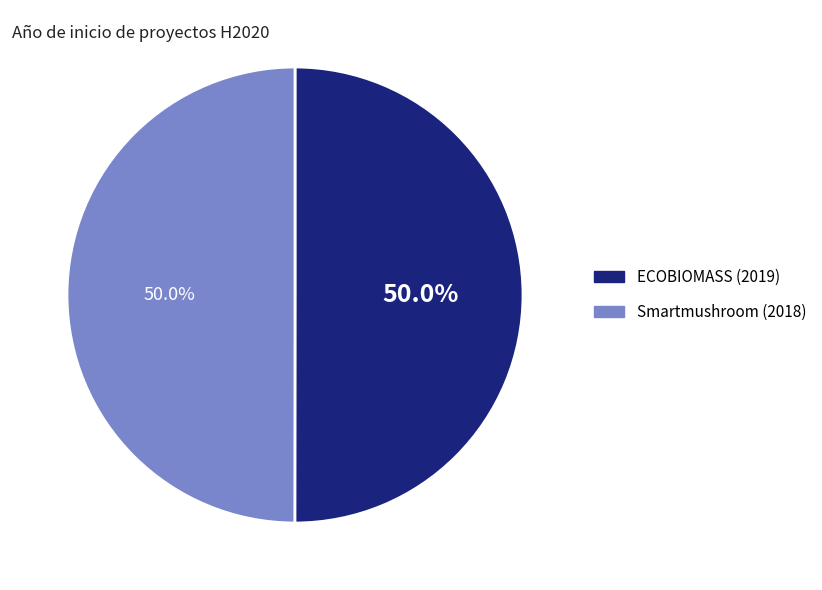

What percentage do ECOBIOMASS (2019) and Smartmushroom (2018) together represent?

100.0%